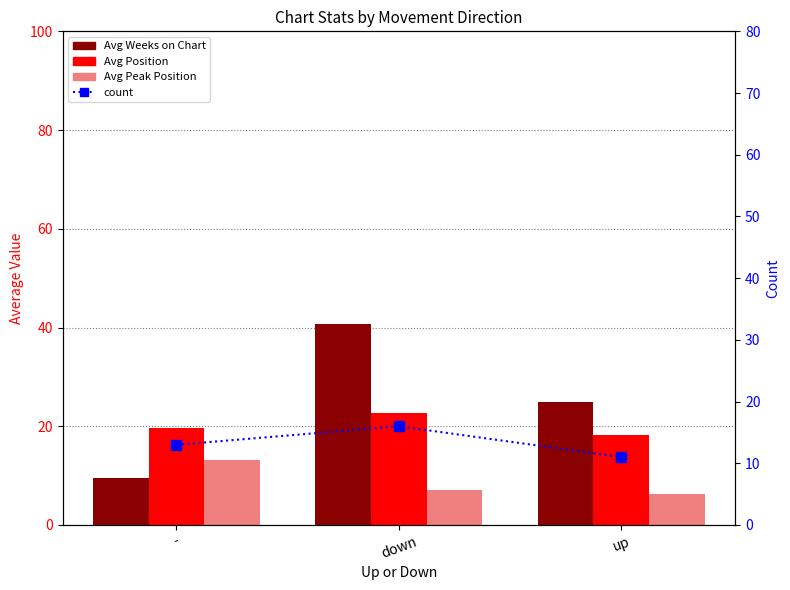

What is the sum of the Avg Weeks on Chart values at - and down?

50.4